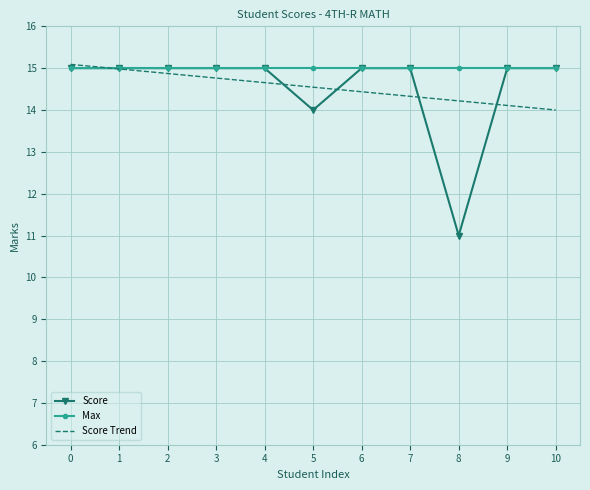

Which series has the largest total across all categories?

Max